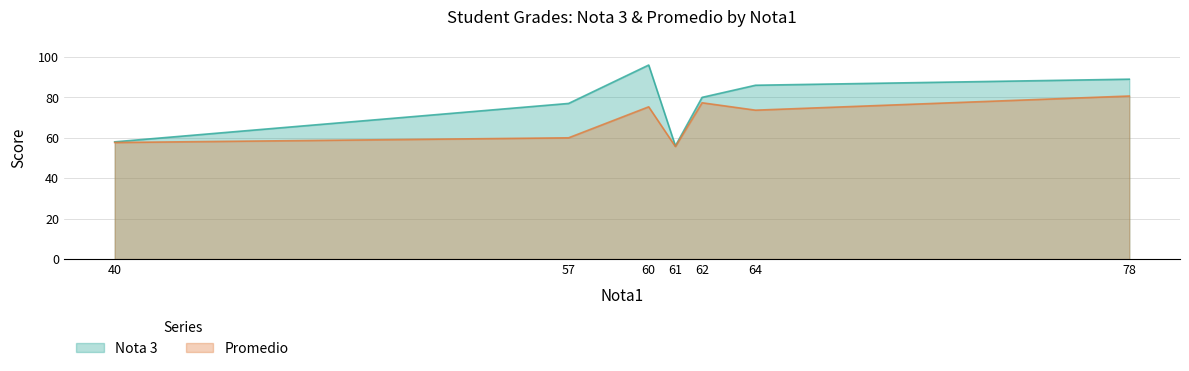

True or false: Nota 3 has more than 2 interior local peaks.

False